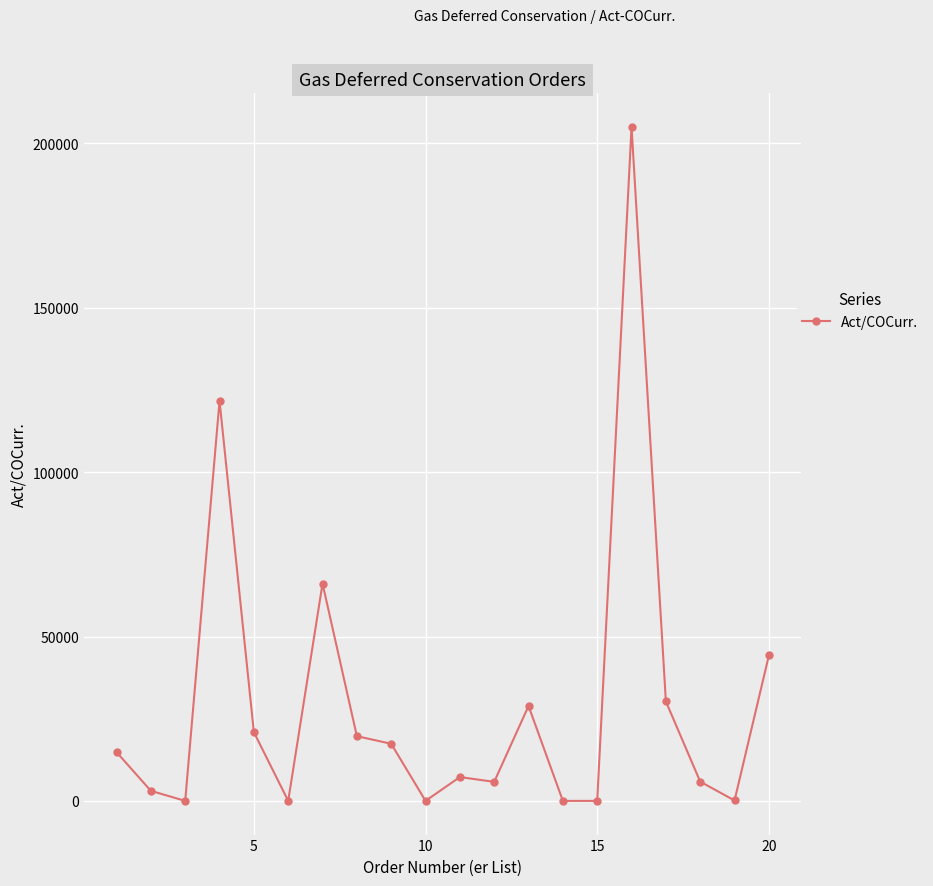

What is the difference between the maximum and minimum values?

204986.8